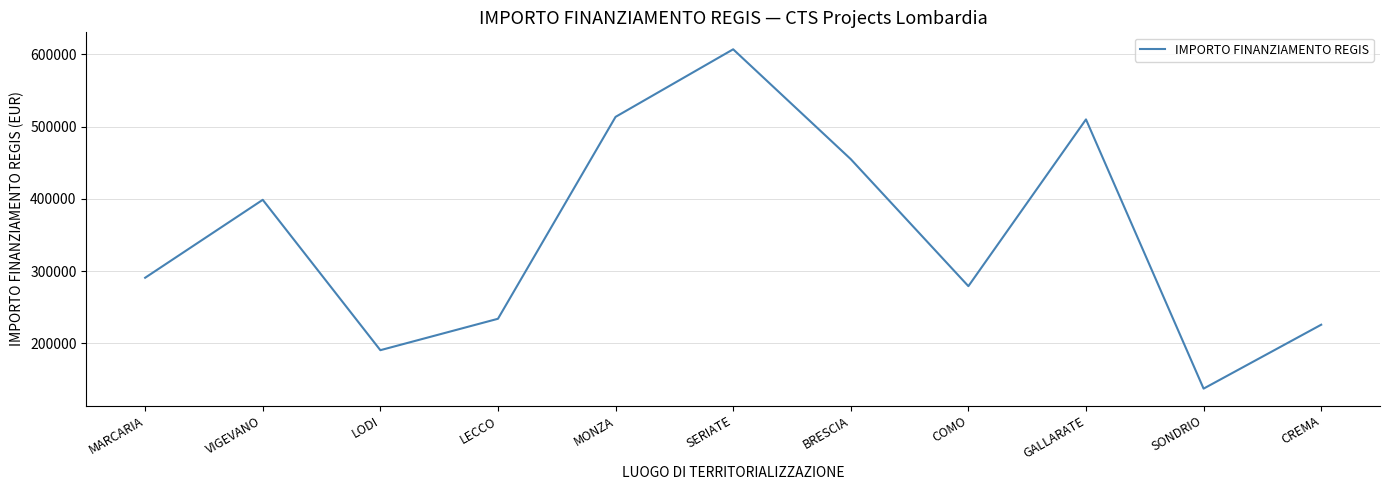

What is the change in value from VIGEVANO to COMO?

-119615.7